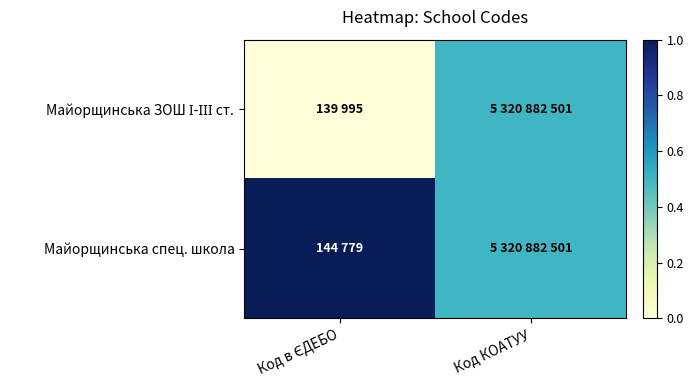

List the series in order of their overall mean, lowest first.

Майорщинська ЗОШ І-ІІІ ст., Майорщинська спец. школа